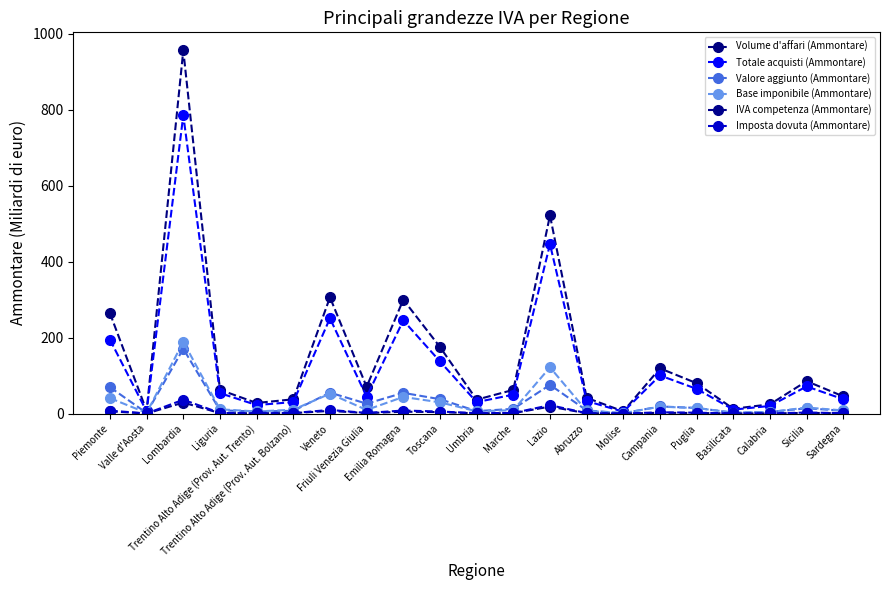

Is it true that Imposta dovuta (Ammontare) equals 1.8 at Friuli Venezia Giulia?

True